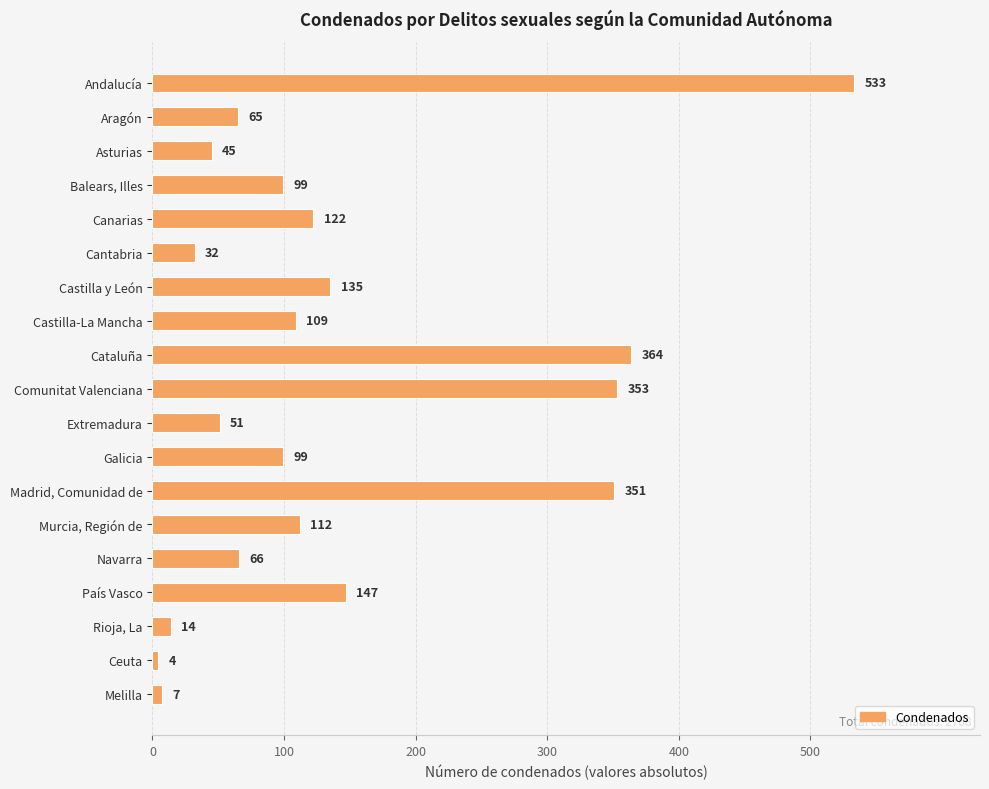

True or false: the data shows 135 at Castilla y León.

True